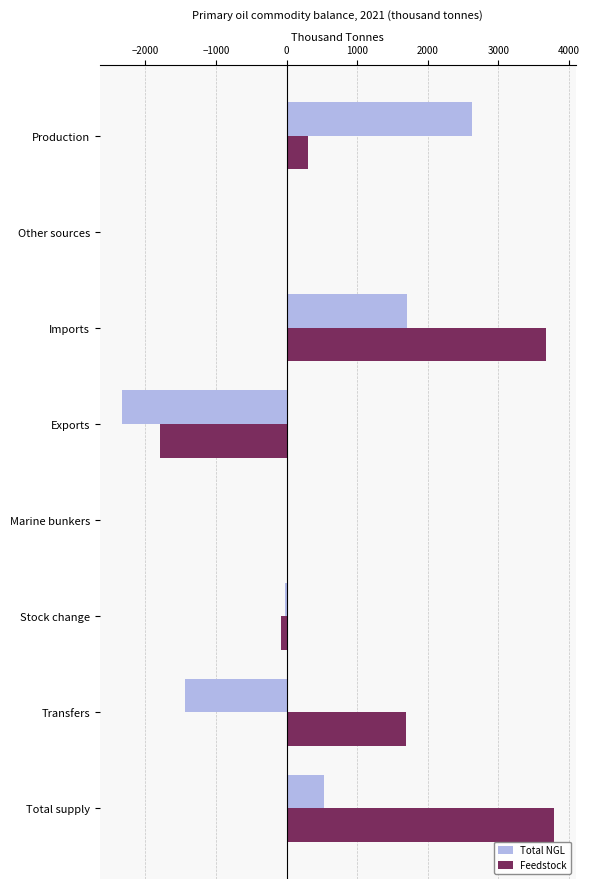

Which series has the largest total across all categories?

Feedstock